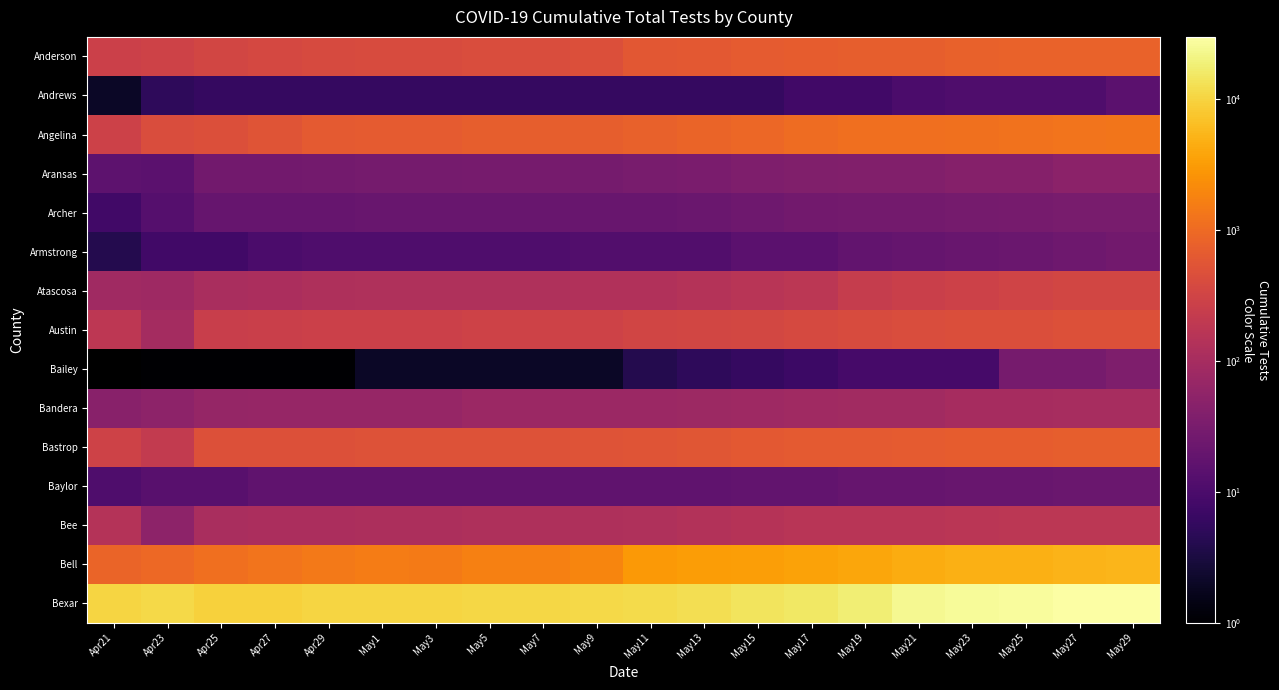

What is the total value across all series at May1?

14115